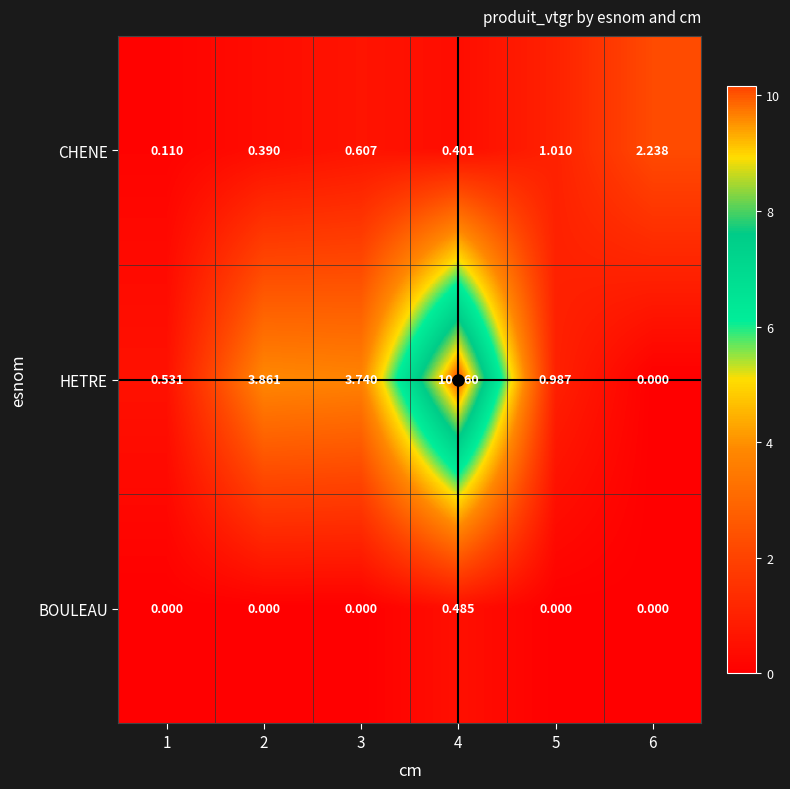

At which category is the sum across all series the highest?

4